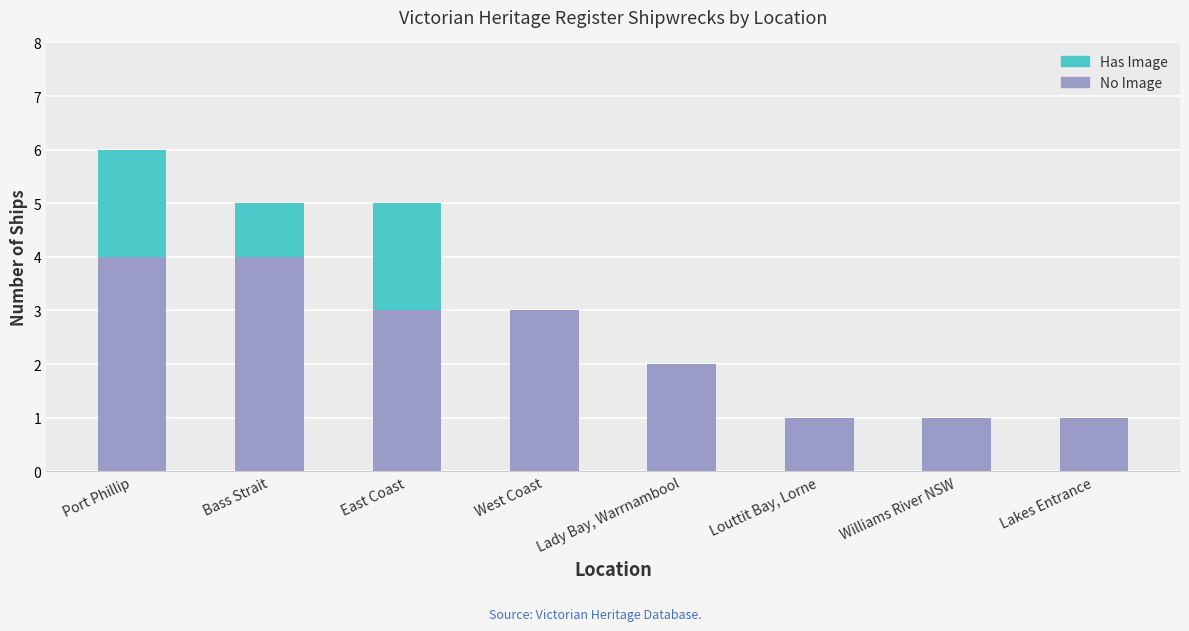

Are the bars horizontal?

No